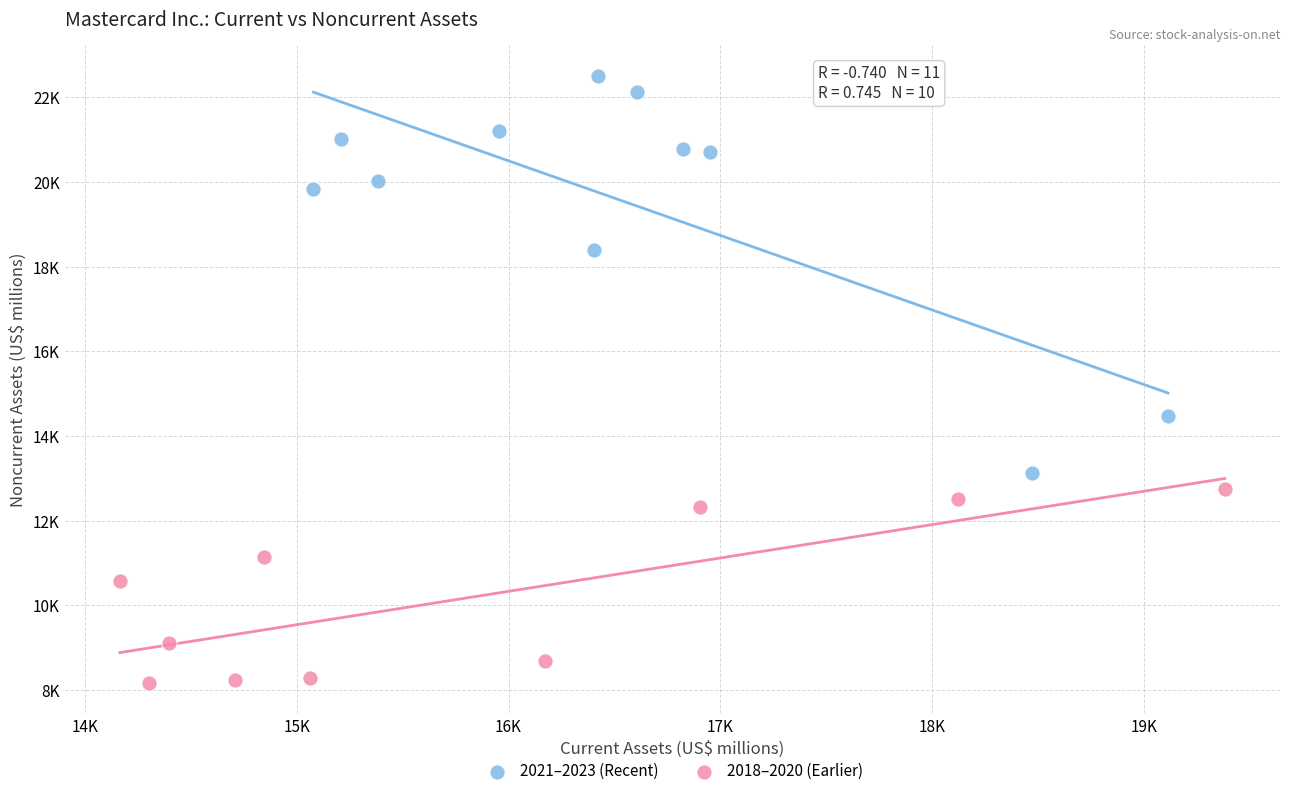

Which series has the largest Y range (max minus min)?

2021–2023 (Recent)